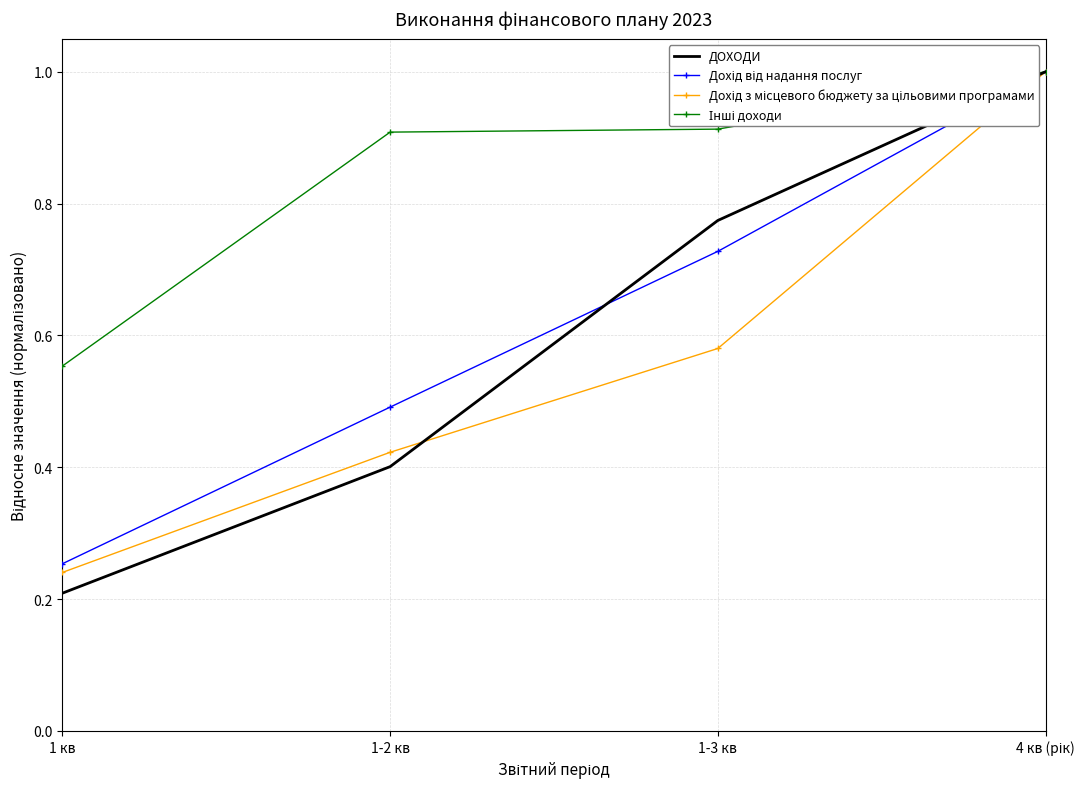

The ДОХОДИ series shows 0.4 at 1-3 кв. True or false?

False